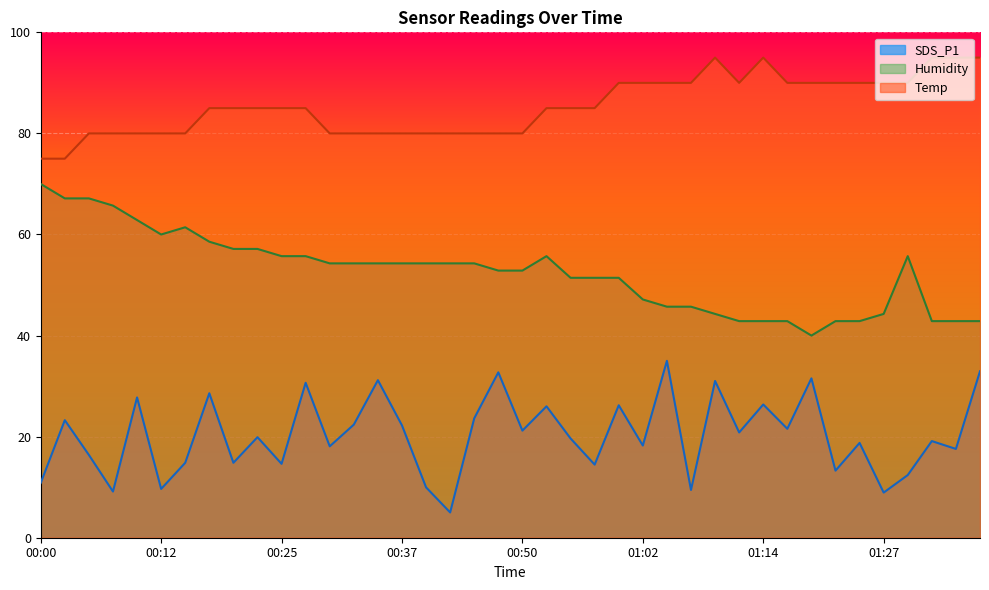

Which category has the highest value in the SDS_P1 series?

01:04